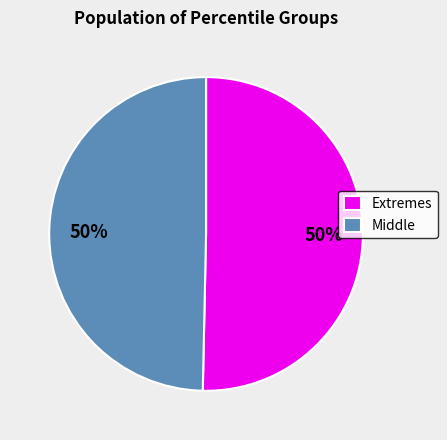

Is the sum of Extremes and Middle greater than half?

Yes